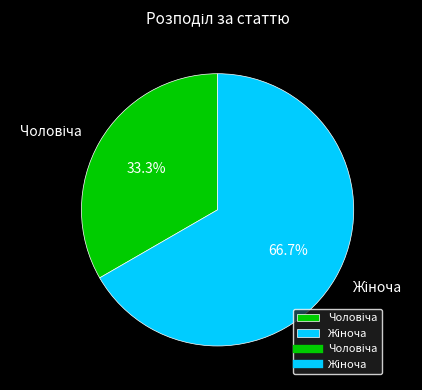

Is there any slice that represents more than half of the pie?

Yes